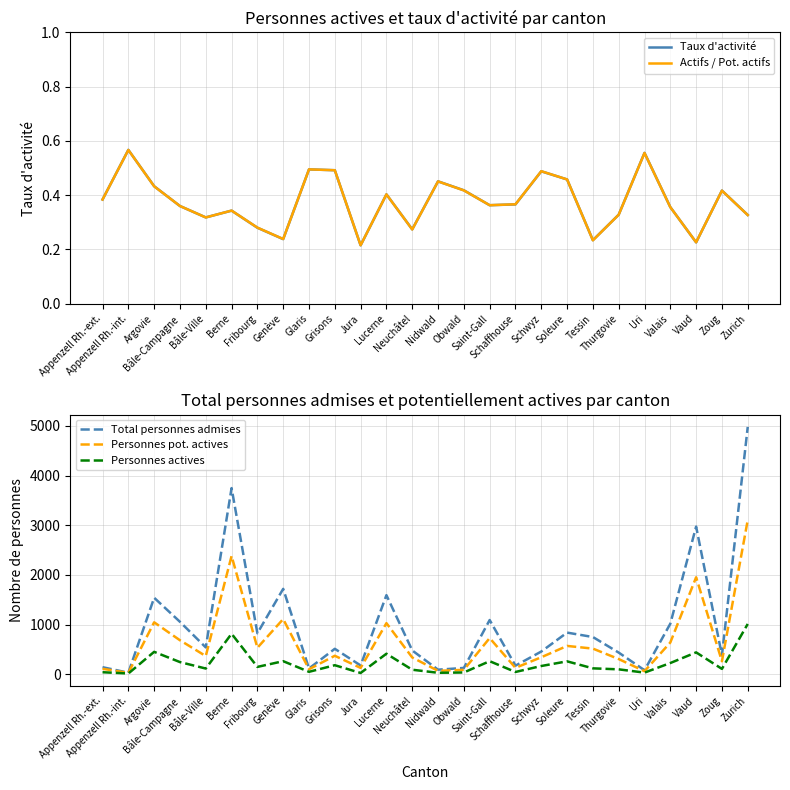

How many interior local peaks does the Personnes actives series have?

8